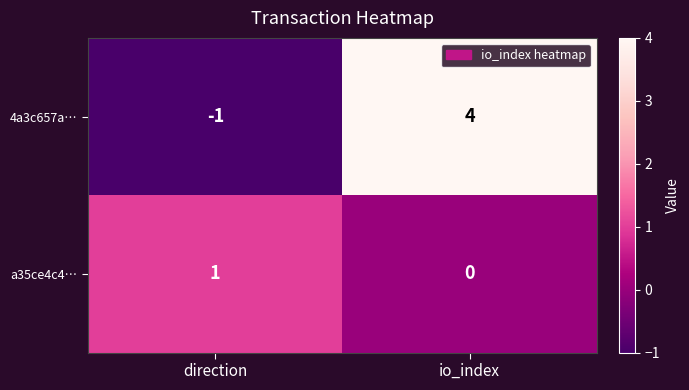

What is the sum of all 4a3c657a… values?

3